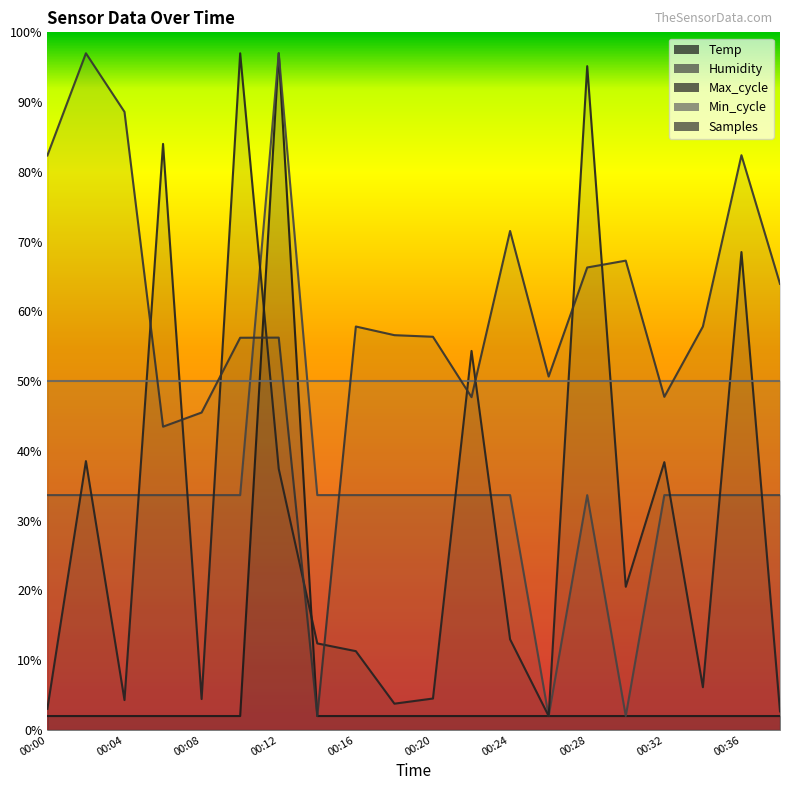

Is it true that Temp equals 2.0 at 00:06?

True